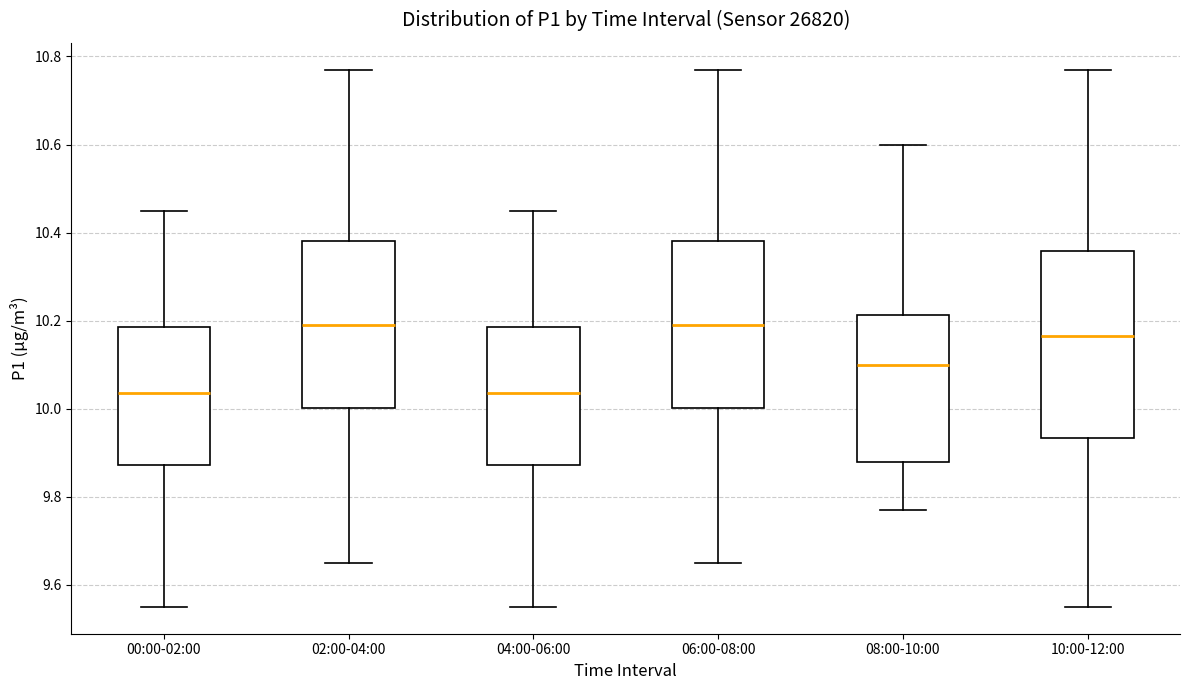

Reading left to right, read every box against the y-axis: the position of its median line, the range the box covers, and the ends of its whiskers. The values are not printed on the chart, so give them approximately, as read against the axis.

00:00-02:00: median 10.04, box 9.88 to 10.18, whiskers 9.56 to 10.46
02:00-04:00: median 10.20, box 10.00 to 10.38, whiskers 9.66 to 10.78
04:00-06:00: median 10.04, box 9.88 to 10.18, whiskers 9.56 to 10.46
06:00-08:00: median 10.20, box 10.00 to 10.38, whiskers 9.66 to 10.78
08:00-10:00: median 10.10, box 9.88 to 10.22, whiskers 9.78 to 10.60
10:00-12:00: median 10.16, box 9.94 to 10.36, whiskers 9.56 to 10.78